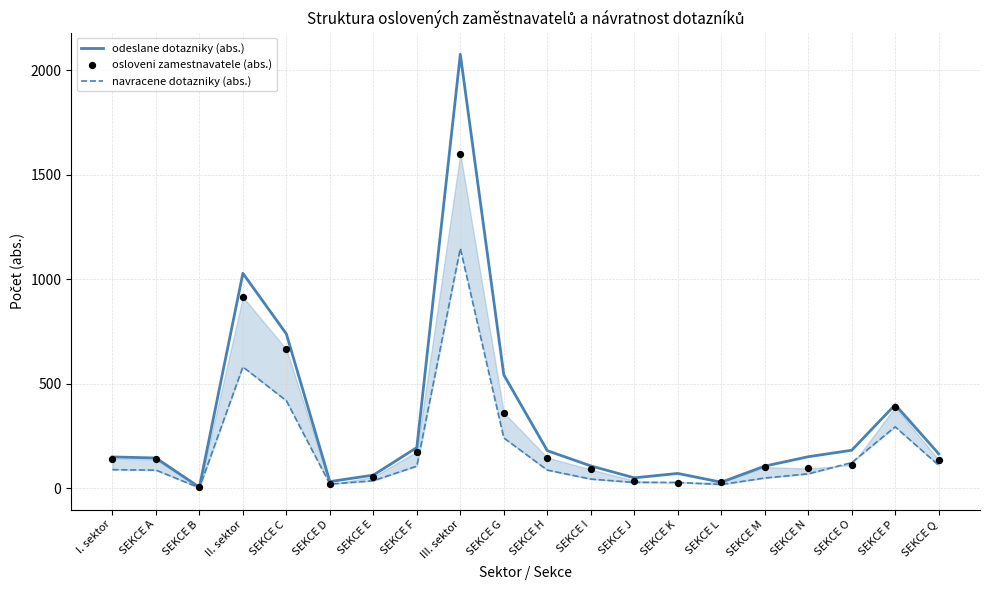

At which category is the sum across all series the highest?

III. sektor